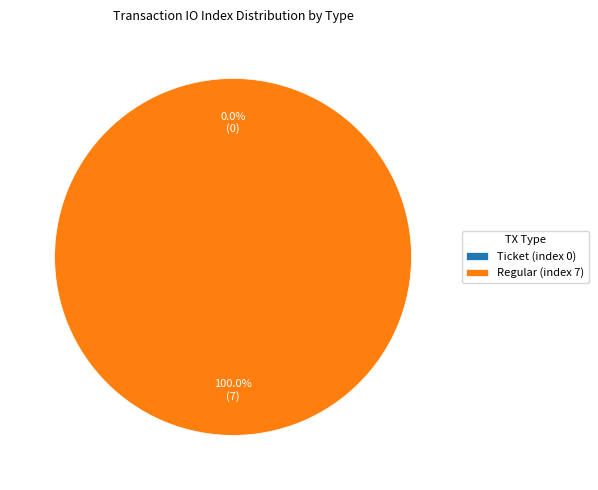

Is it true that Regular (index 7) is 100% of the pie?

True